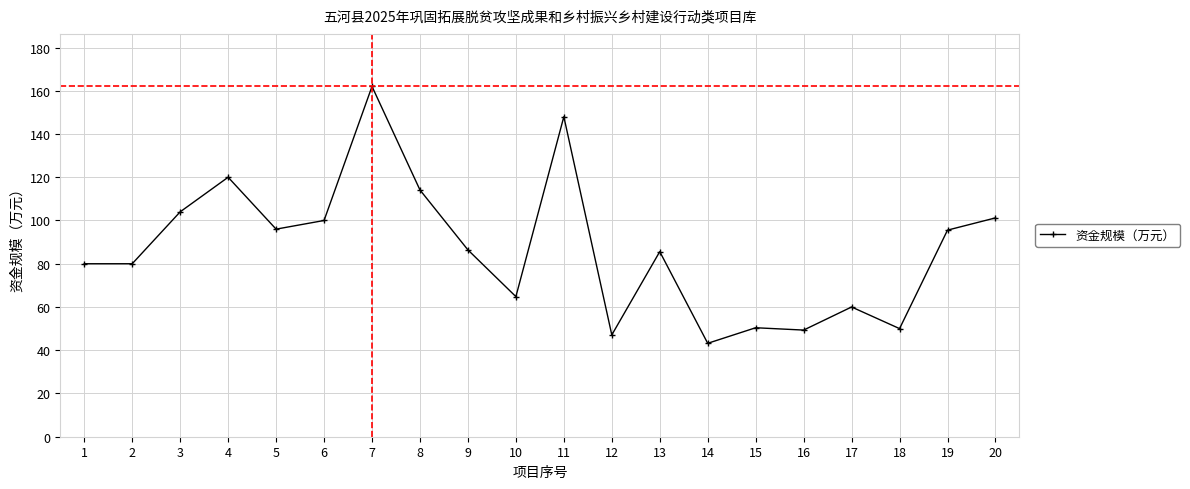

How many values are below 86?

10